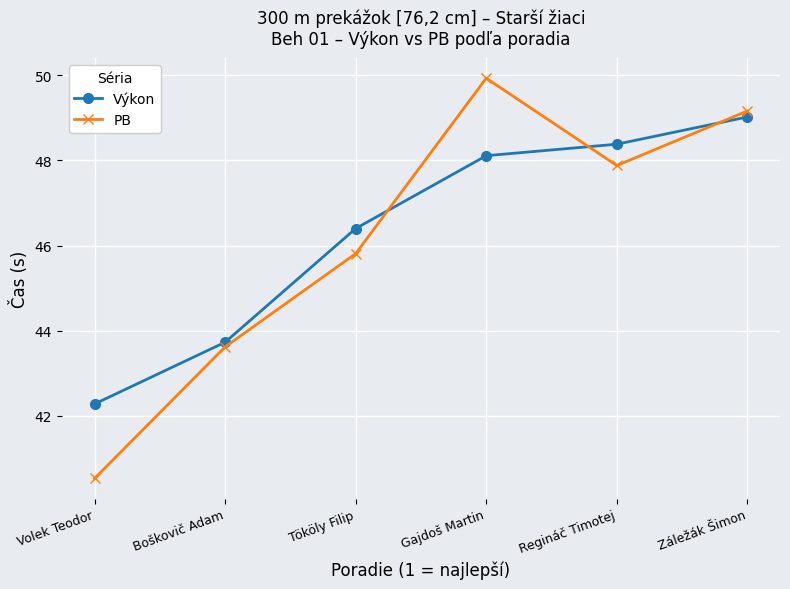

Rank the series by their maximum value, from highest to lowest.

PB, Výkon